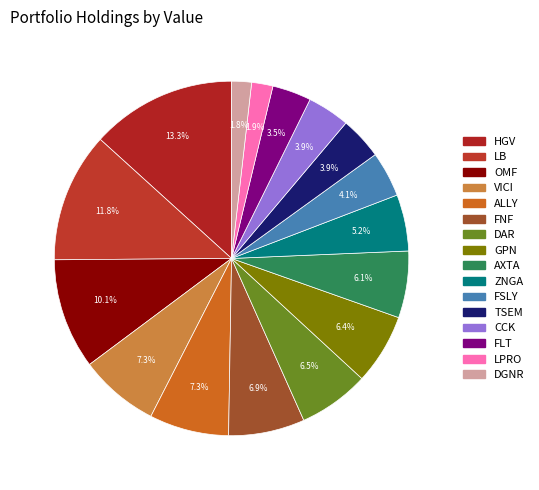

True or false: GPN accounts for 6% of the total.

True